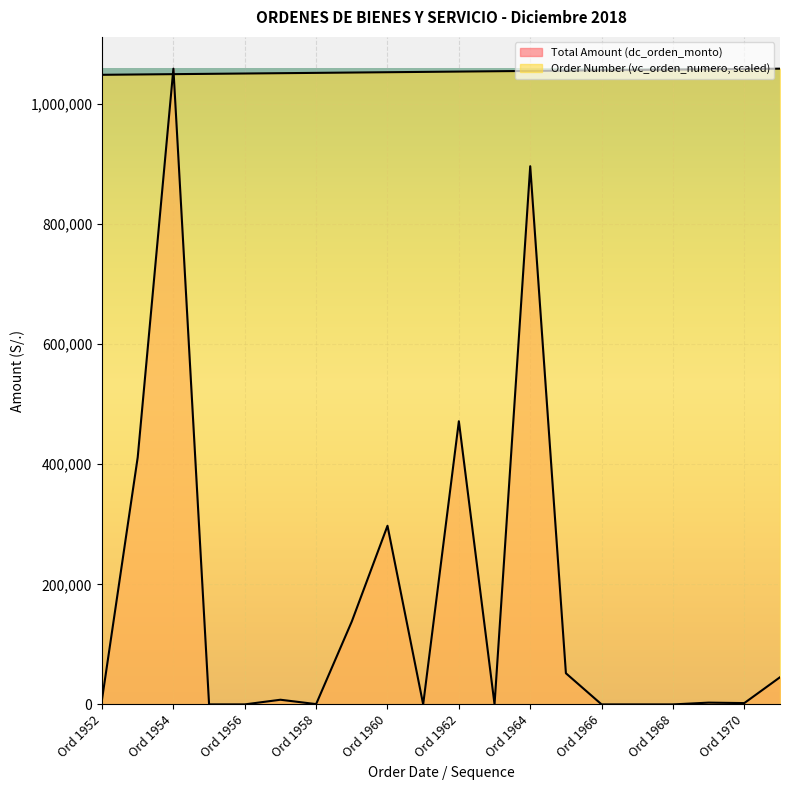

What is the difference between the maximum and minimum values in the Order Number (vc_orden_numero) series?

10208.3